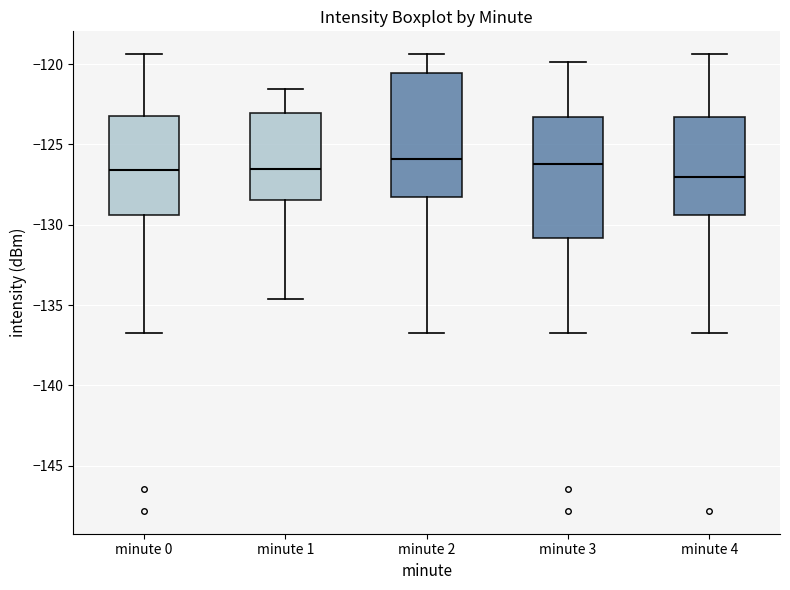

Reading left to right, read every box against the y-axis: the position of its median line, the range the box covers, and the ends of its whiskers. The values are not printed on the chart, so give them approximately, as read against the axis.

minute 0: median -126.5, box -129.5 to -123.0, whiskers -137.0 to -119.5
minute 1: median -126.5, box -128.5 to -123.0, whiskers -134.5 to -121.5
minute 2: median -126.0, box -128.0 to -120.5, whiskers -137.0 to -119.5
minute 3: median -126.0, box -131.0 to -123.5, whiskers -137.0 to -120.0
minute 4: median -127.0, box -129.5 to -123.5, whiskers -137.0 to -119.5